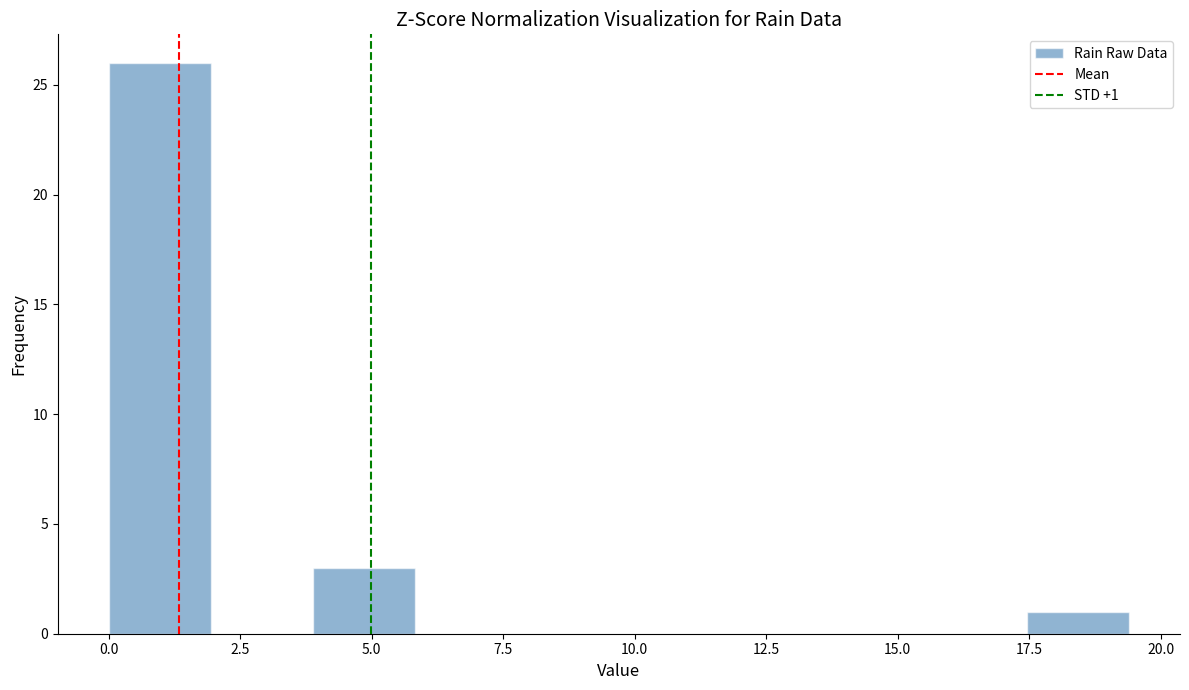

Around what value on the x-axis is the tallest bar? Give the approximate position of its centre, as read against the axis.

1.0